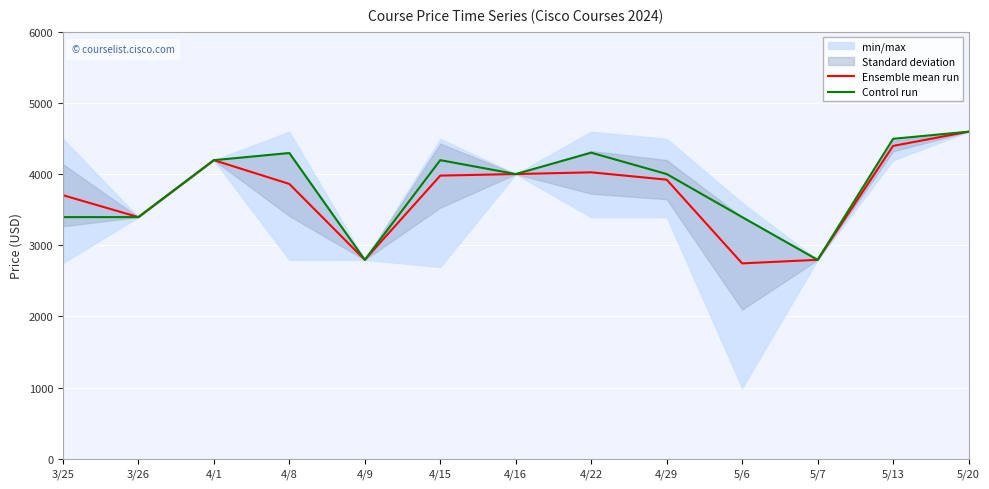

What is the minimum value shown in the chart?

2745